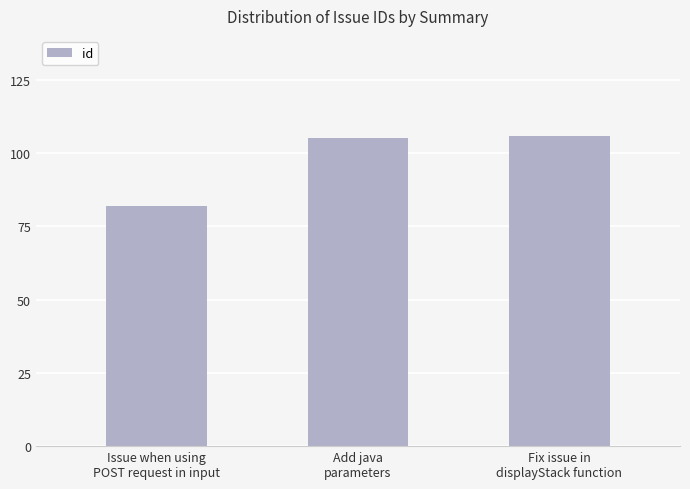

Does the chart contain stacked bars?

No